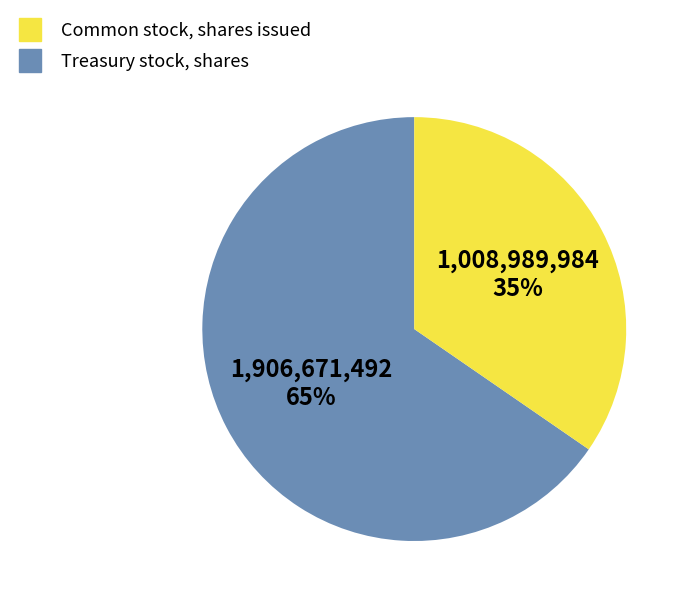

Is there a majority slice in this chart?

Yes